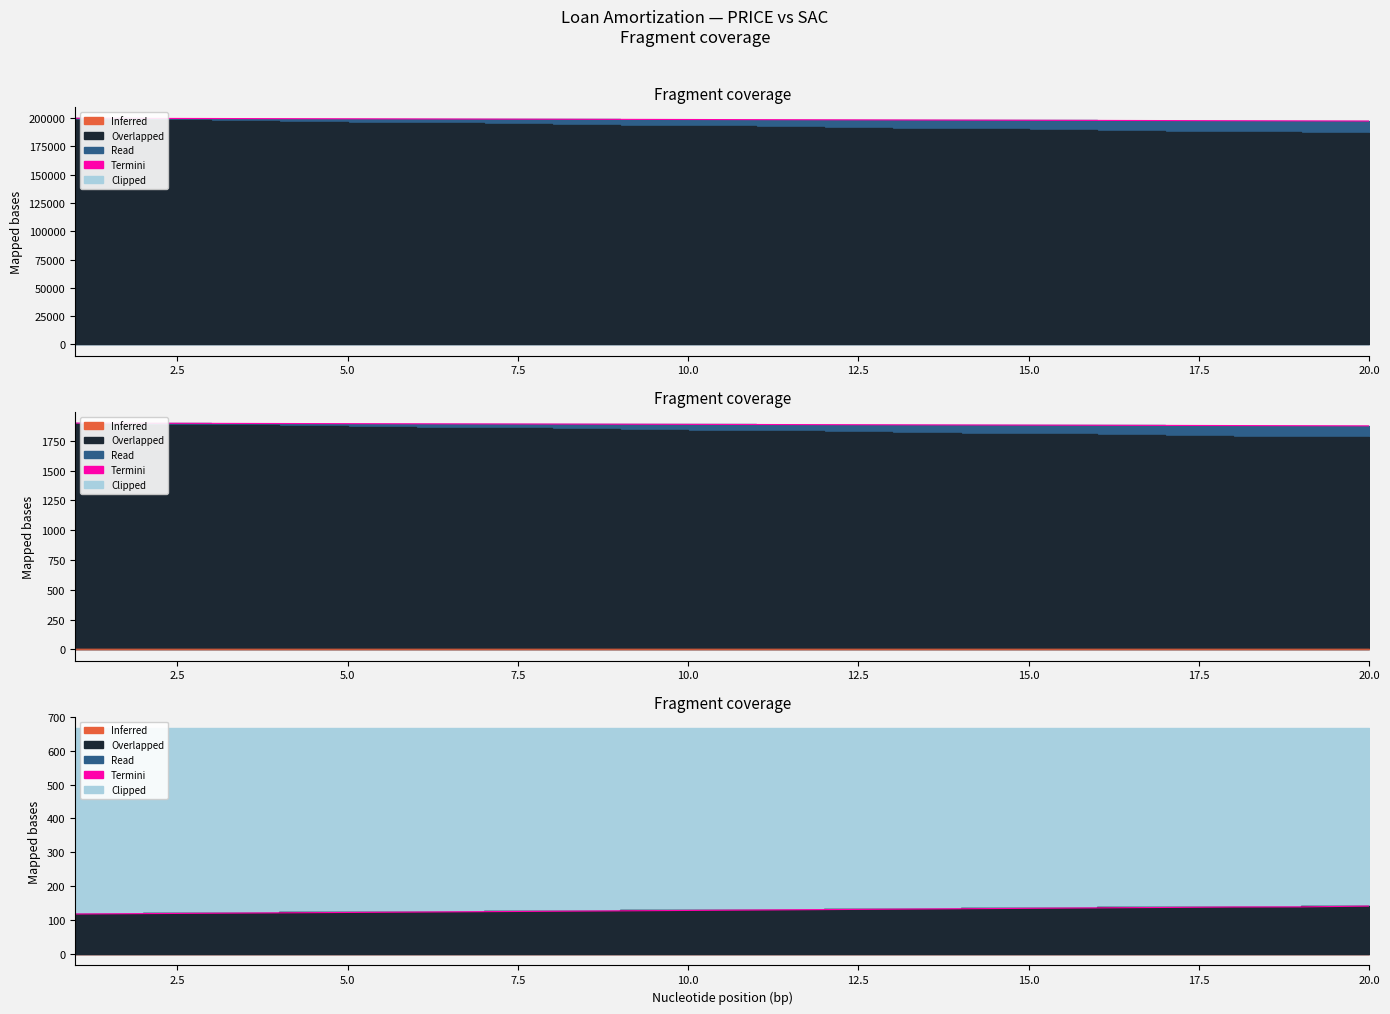

True or false: Termini and Termini (PRICE) intersect in this chart.

False